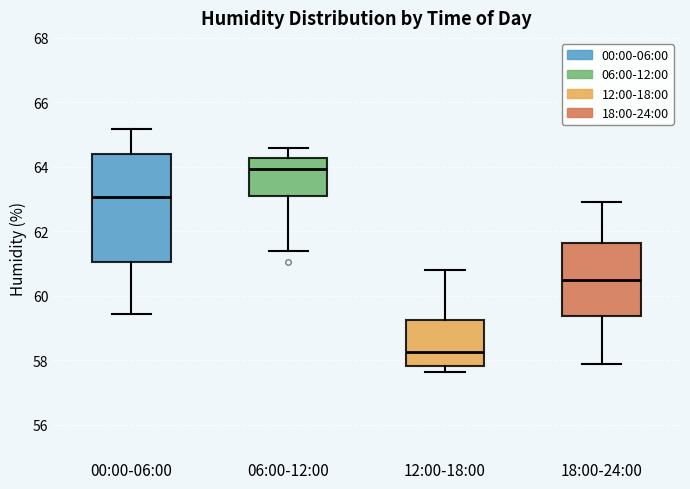

Reading left to right, transcribe this box plot: for each box, give where its median line is, the range the box spans, and where its two whiskers end, as read against the y-axis. The values are not printed on the chart, so give them approximately, as read against the axis.

00:00-06:00: median 63.0, box 61.0 to 64.4, whiskers 59.4 to 65.2
06:00-12:00: median 64.0, box 63.2 to 64.2, whiskers 61.4 to 64.6
12:00-18:00: median 58.2, box 57.8 to 59.2, whiskers 57.6 to 60.8
18:00-24:00: median 60.4, box 59.4 to 61.6, whiskers 58.0 to 63.0